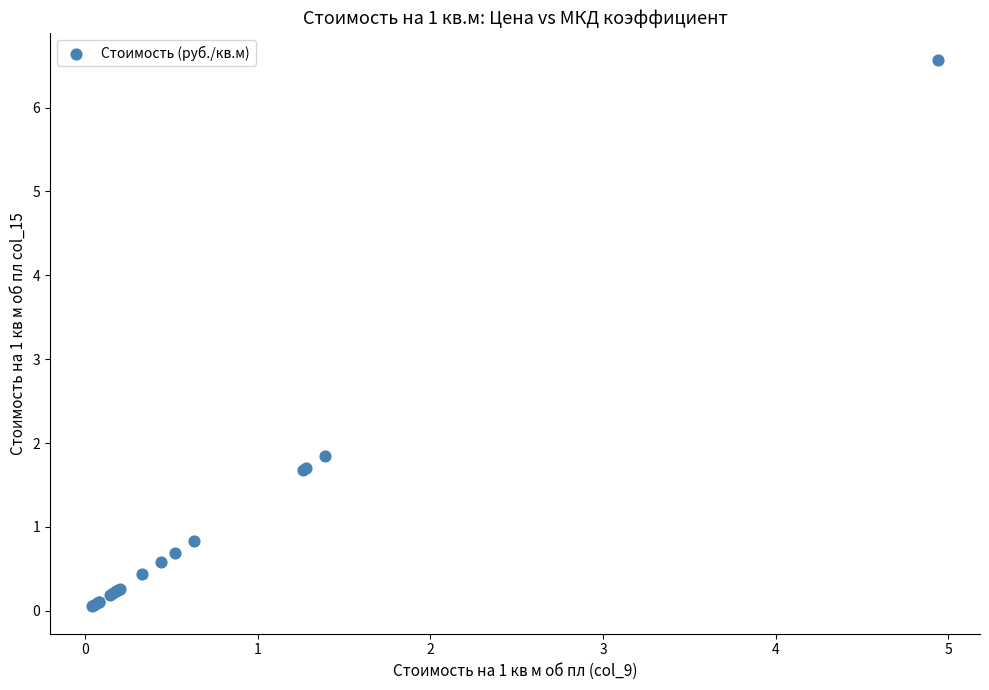

What Y value in the scatter plot is closest to 3?

1.8